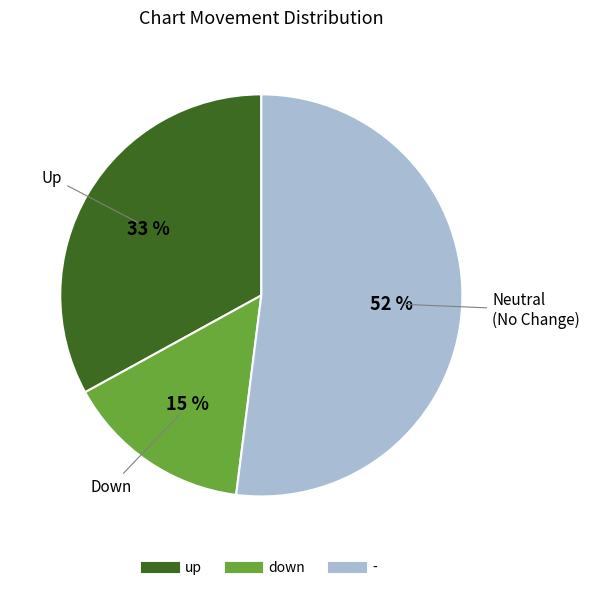

To the nearest percent, what is the combined percentage of down and -?

67%